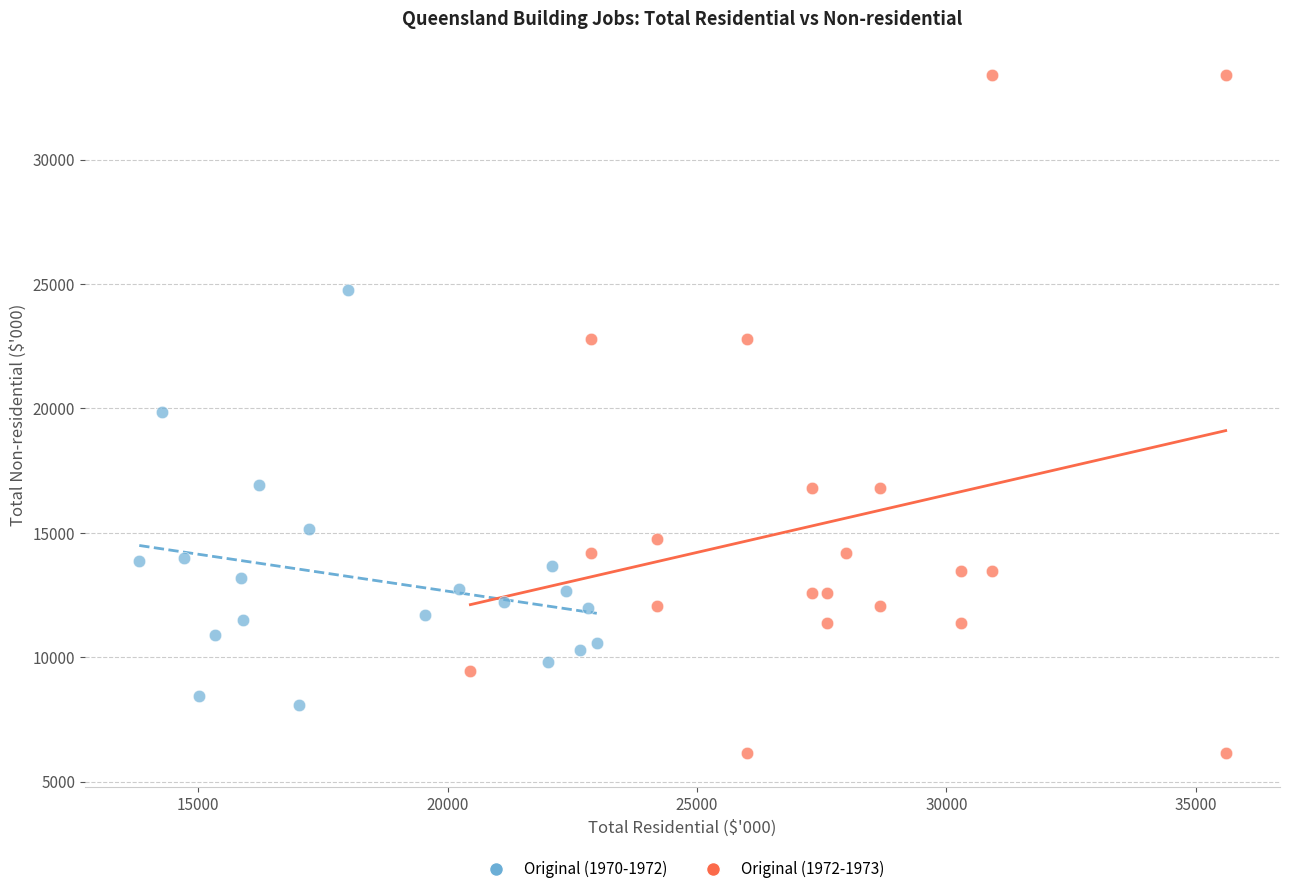

Which series has the widest spread of Y values?

Original (1972-1973)